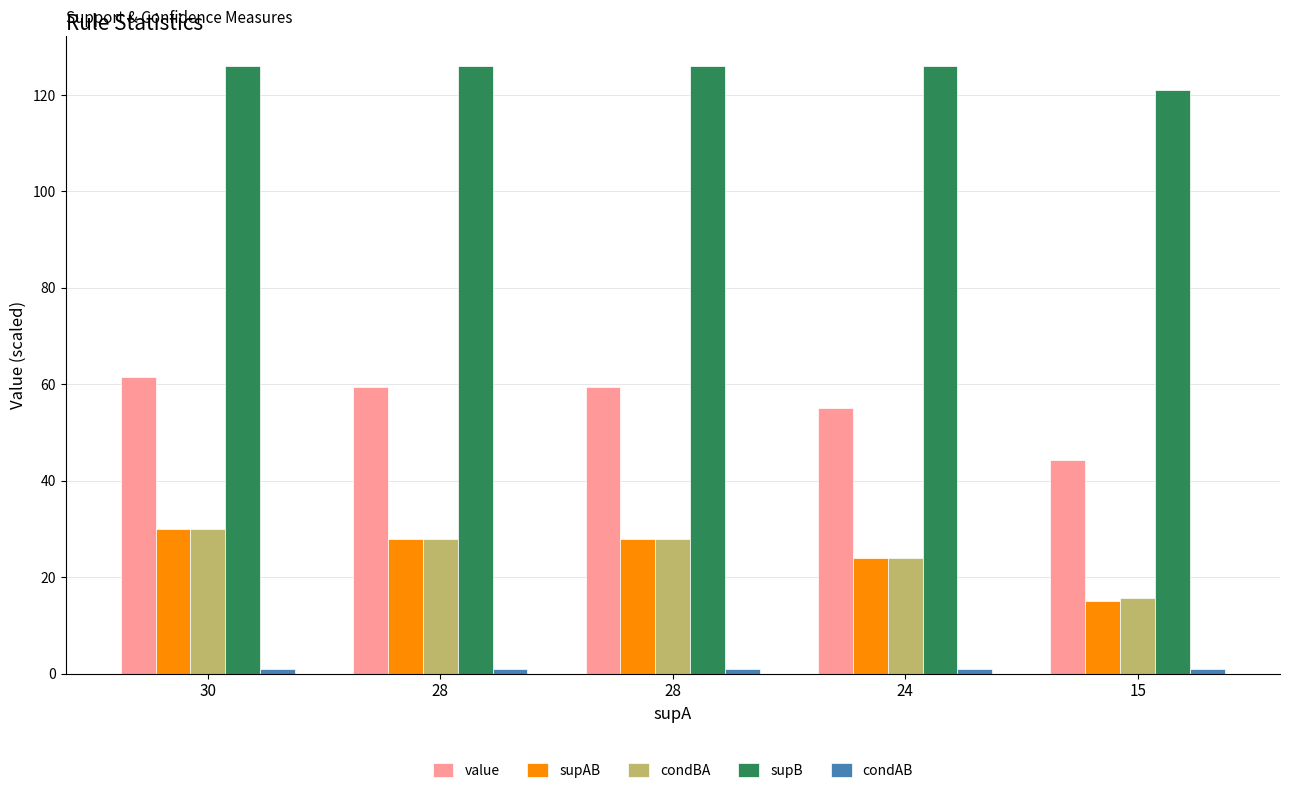

What is the difference between the maximum and minimum values in the value series?

17.1